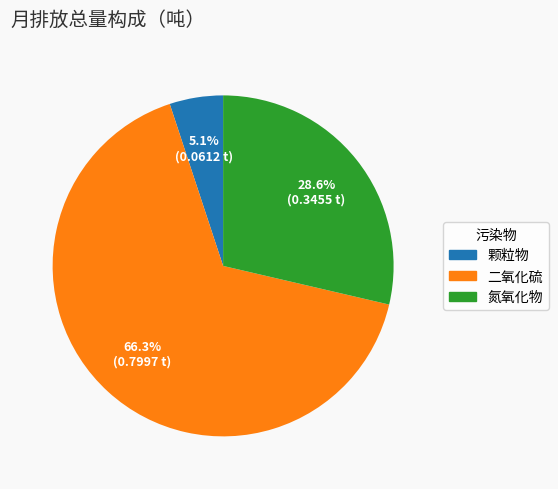

What percentage do 颗粒物 and 氮氧化物 together represent?

33.7%